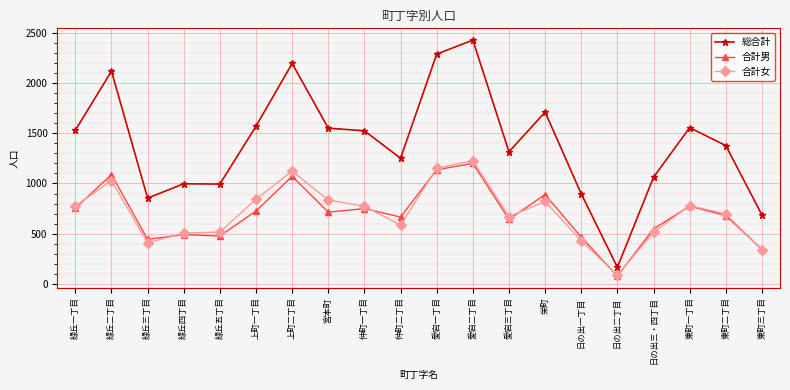

What is the value of the 合計女 point at the 6th from the left?

844